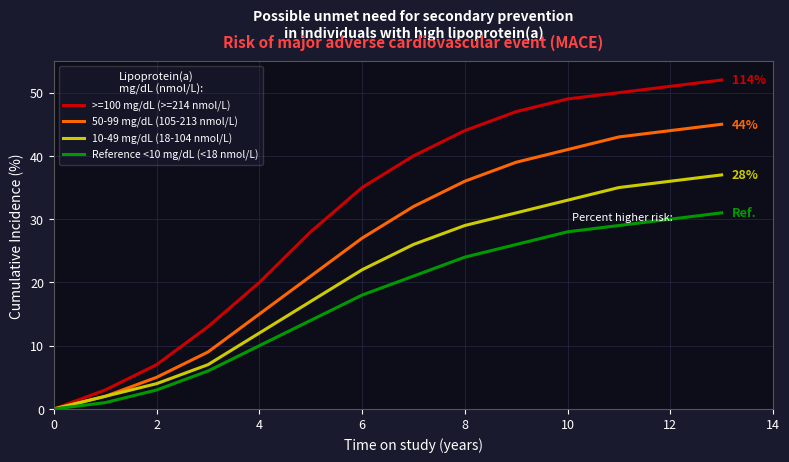

What is the difference between the maximum and minimum values in the Reference <10 mg/dL (<18 nmol/L) series?

31